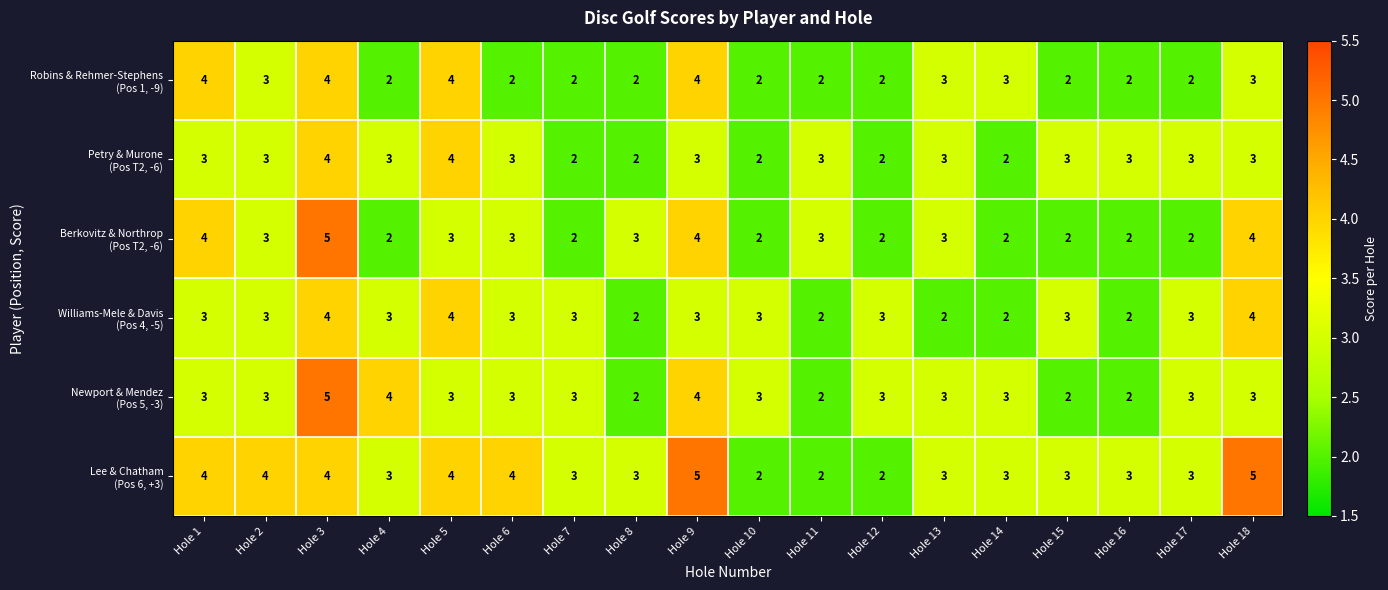

What is the total value across all series at Hole 1?

21